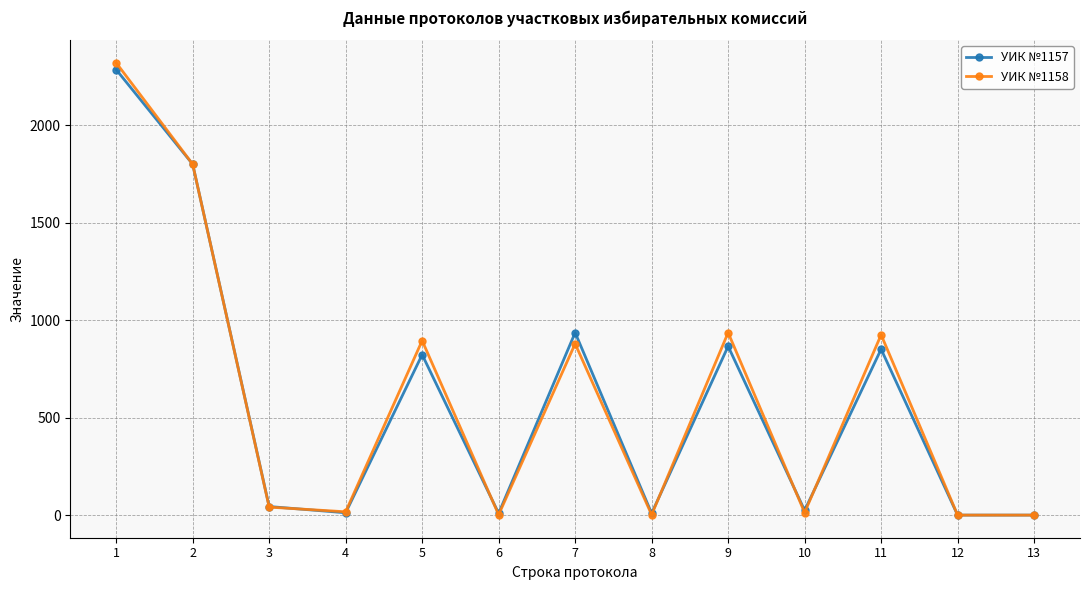

At which category does УИК №1157 reach its first local peak?

5